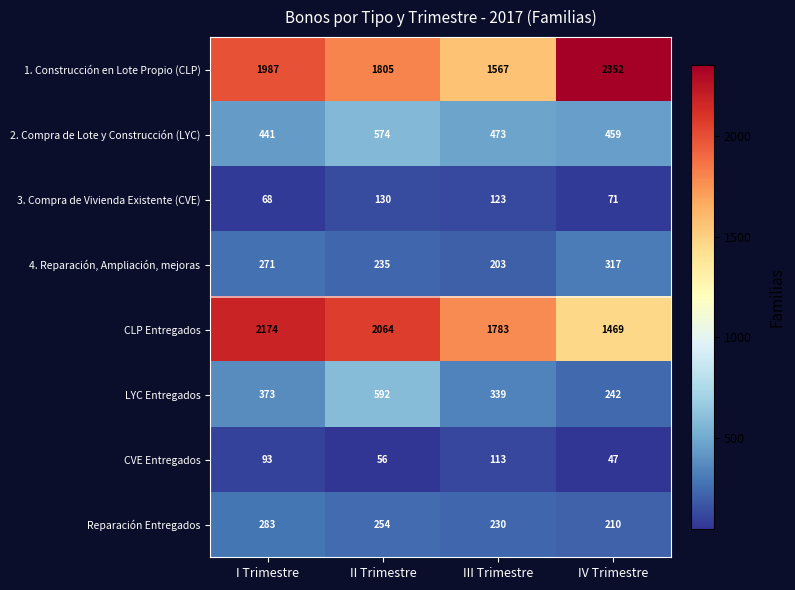

Which category has the lowest value across all series?

IV Trimestre